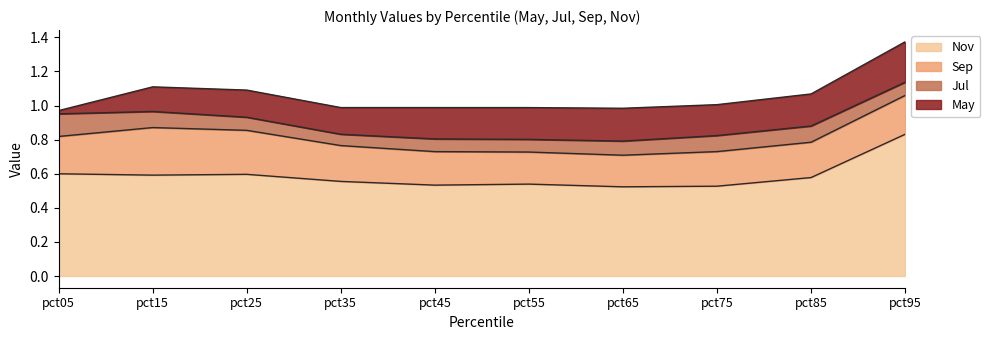

How many interior local peaks does the May series have?

2